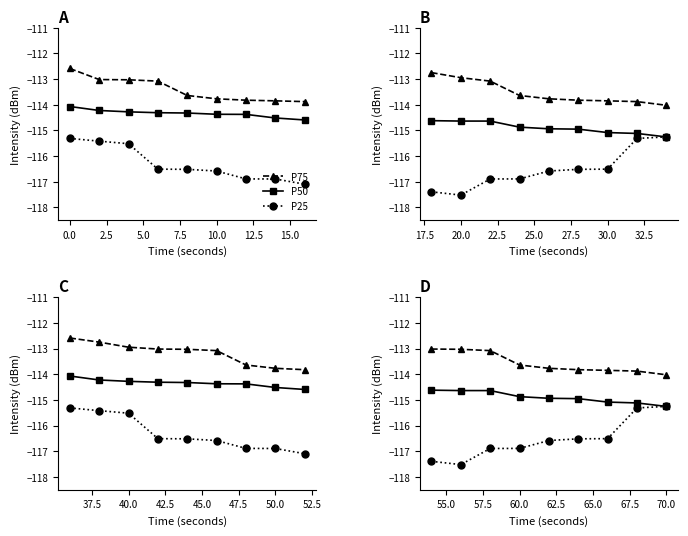

What are all the series names shown in the legend?

P75, P50, P25